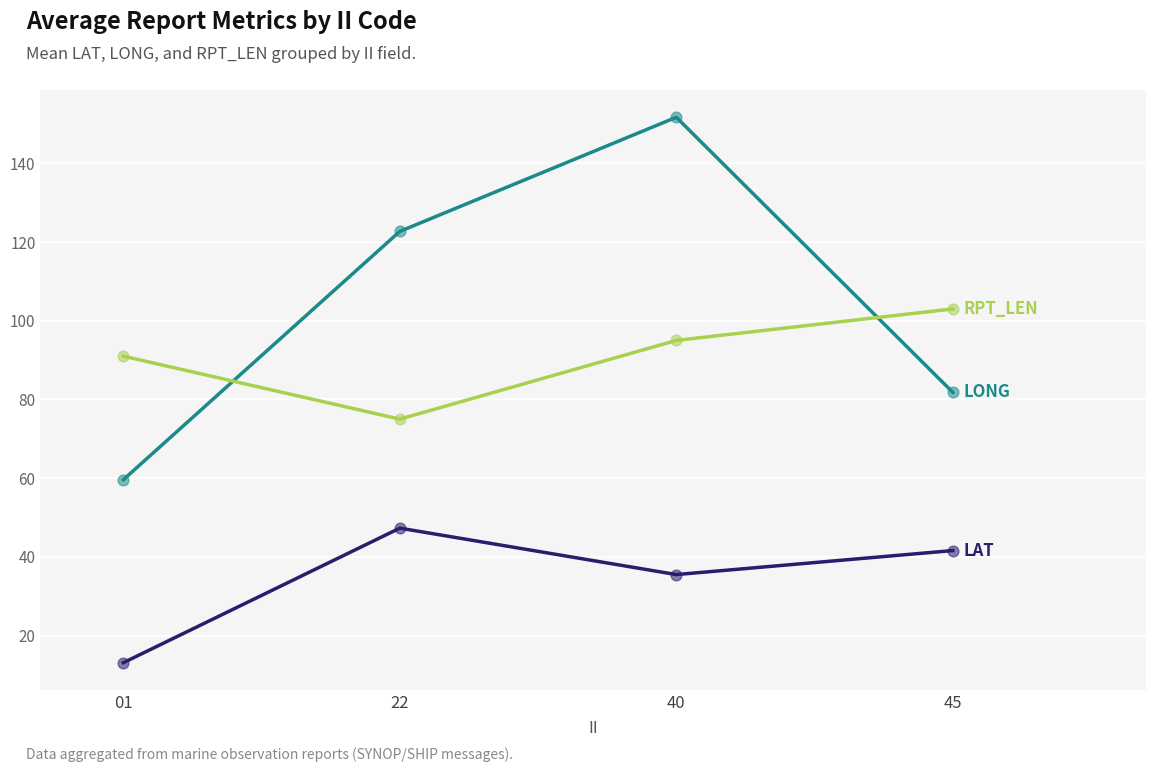

What is the total value across all series at 01?

163.7